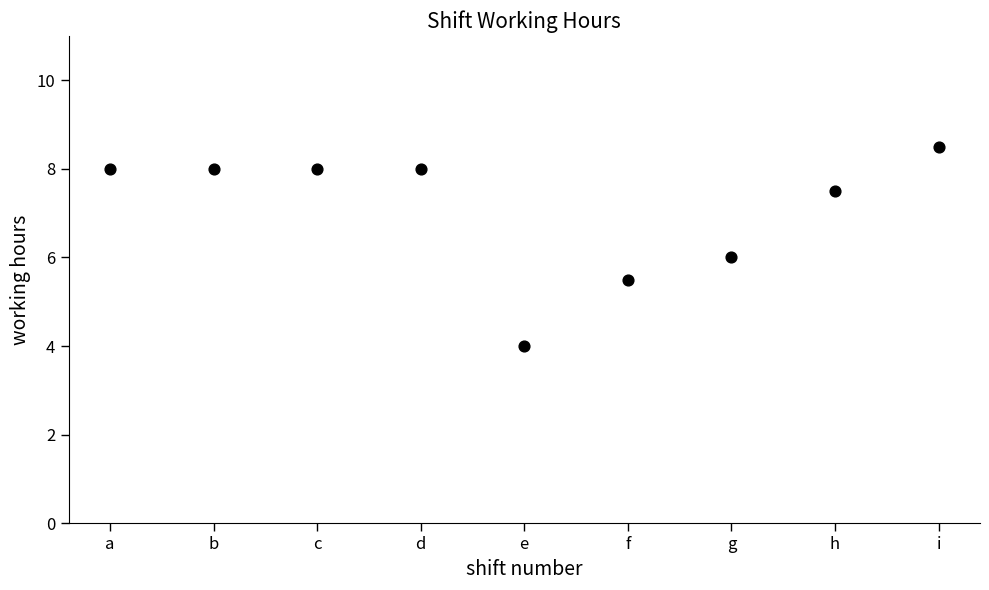

What is the range of X values (max minus min)?

8.0